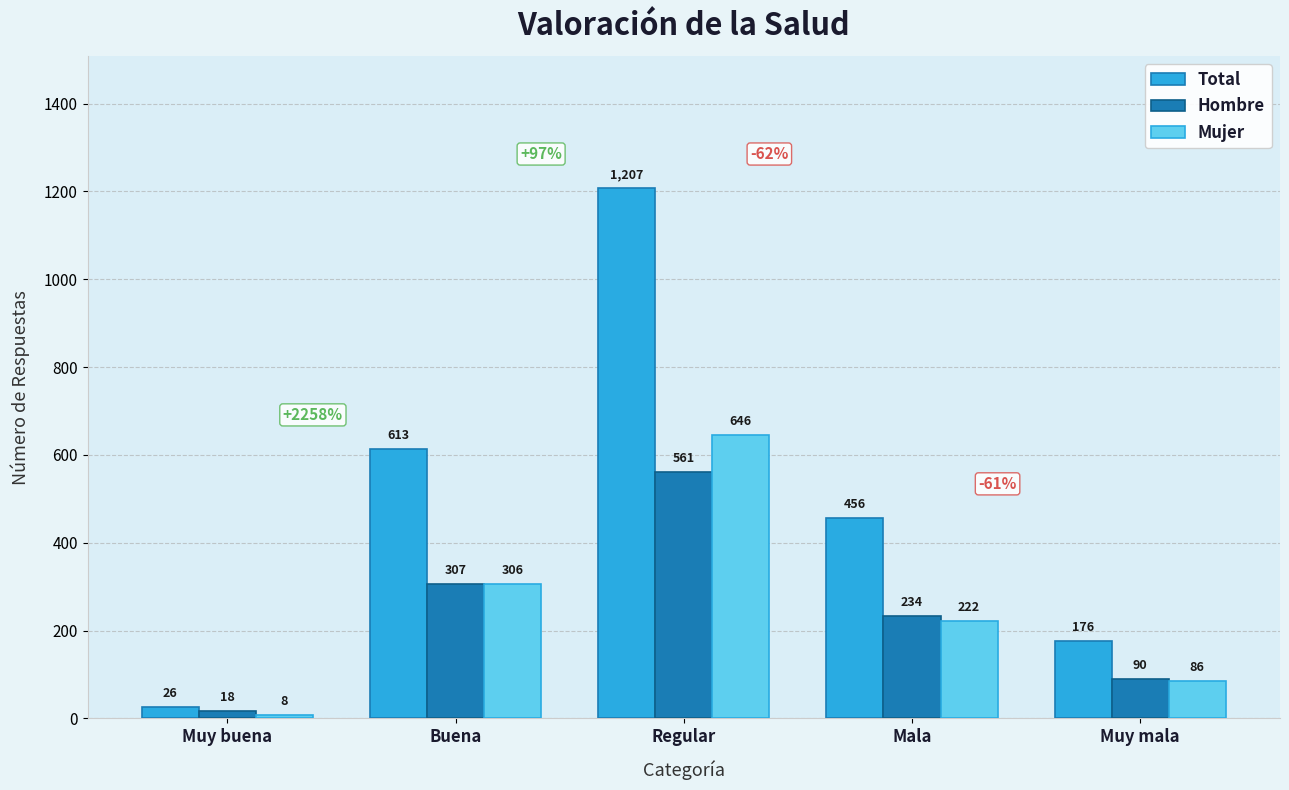

At which category is the sum across all series the highest?

Regular